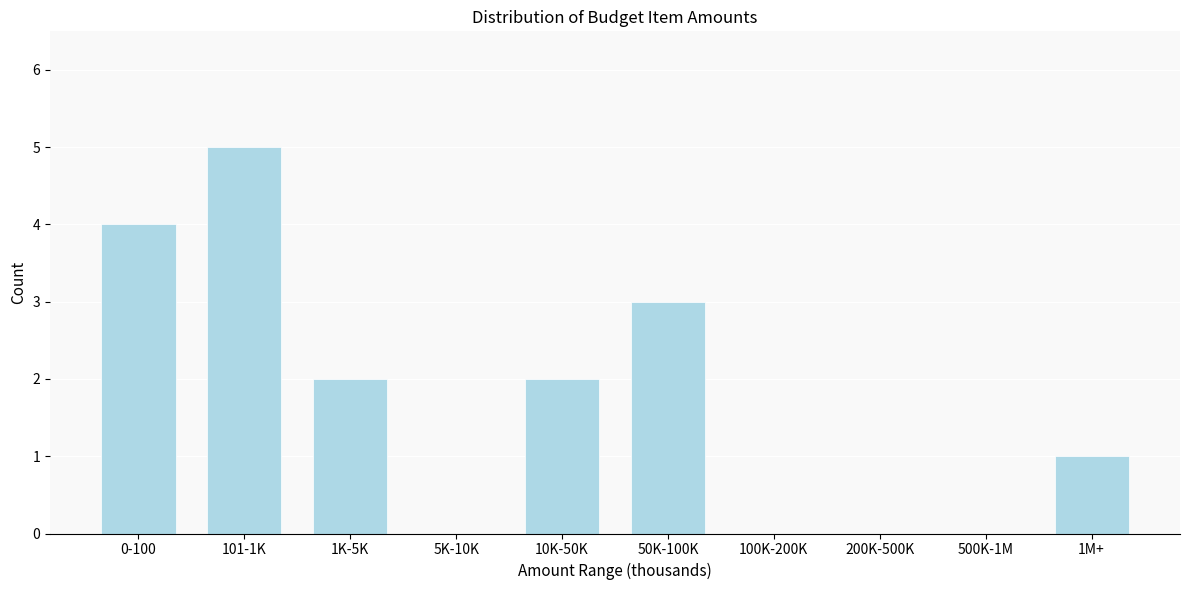

Reading right to left, transcribe all the data shown in this chart.

1M+=1	500K-1M=0	200K-500K=0	100K-200K=0	50K-100K=3	10K-50K=2	5K-10K=0	1K-5K=2	101-1K=5	0-100=4